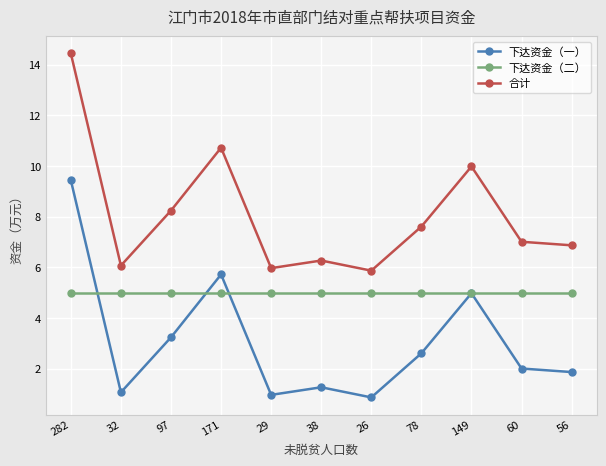

What is the maximum value shown in the chart?

14.4